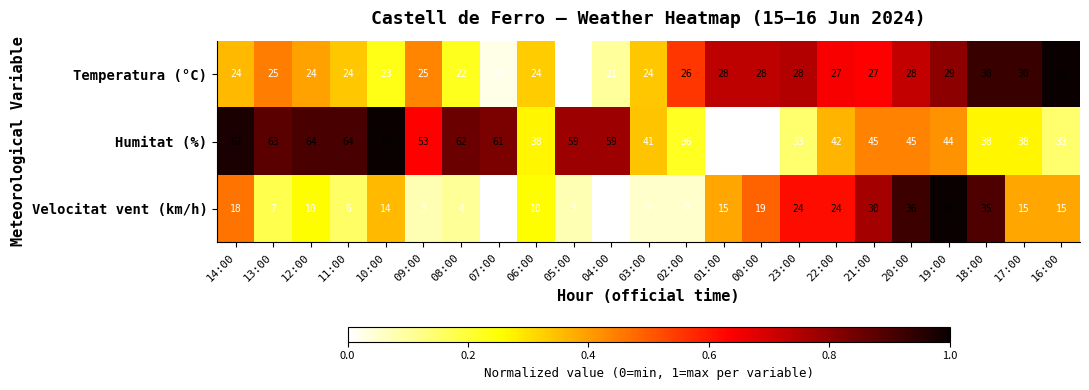

What value does the Velocitat vent (km/h) series have at 22:00, to the nearest 5?

25